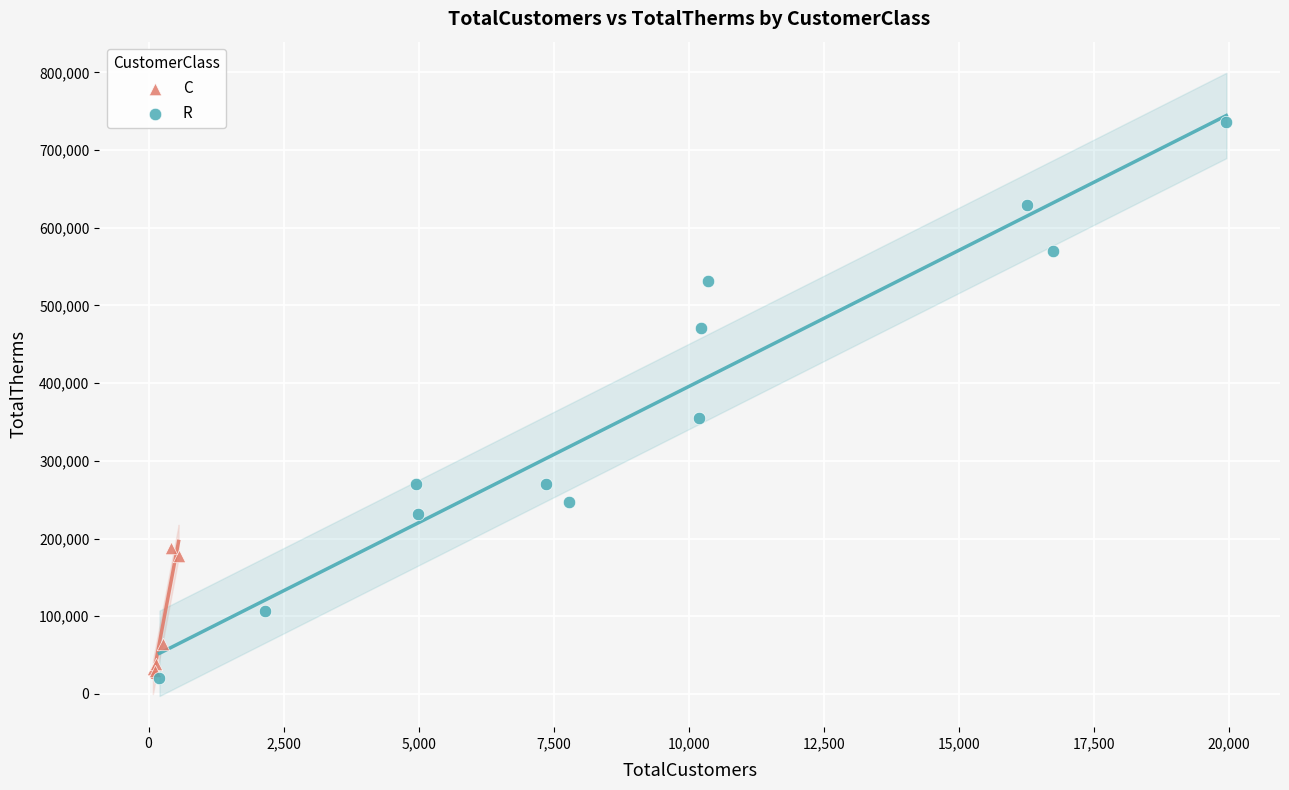

Which series reaches the maximum Y coordinate?

R